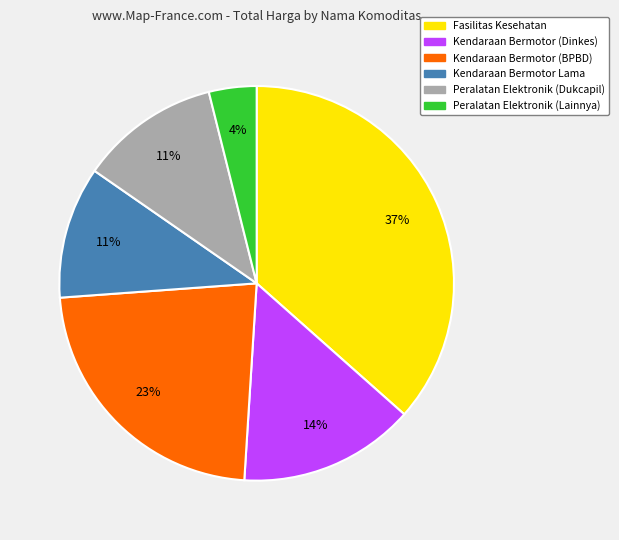

Is there a majority slice in this chart?

No